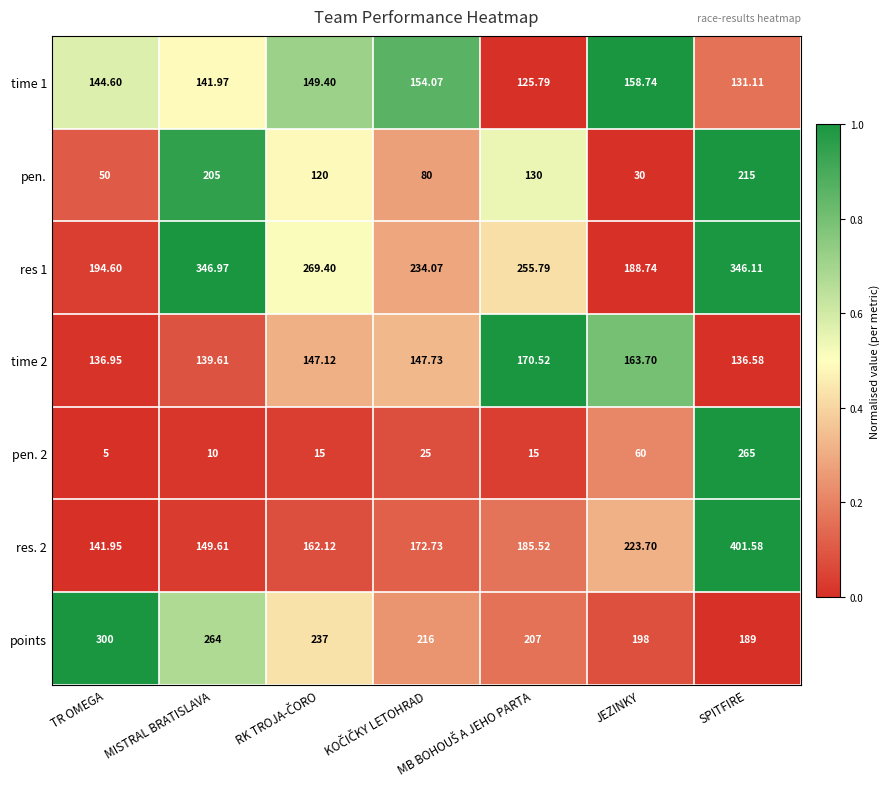

Which series has the largest range (max minus min)?

pen. 2